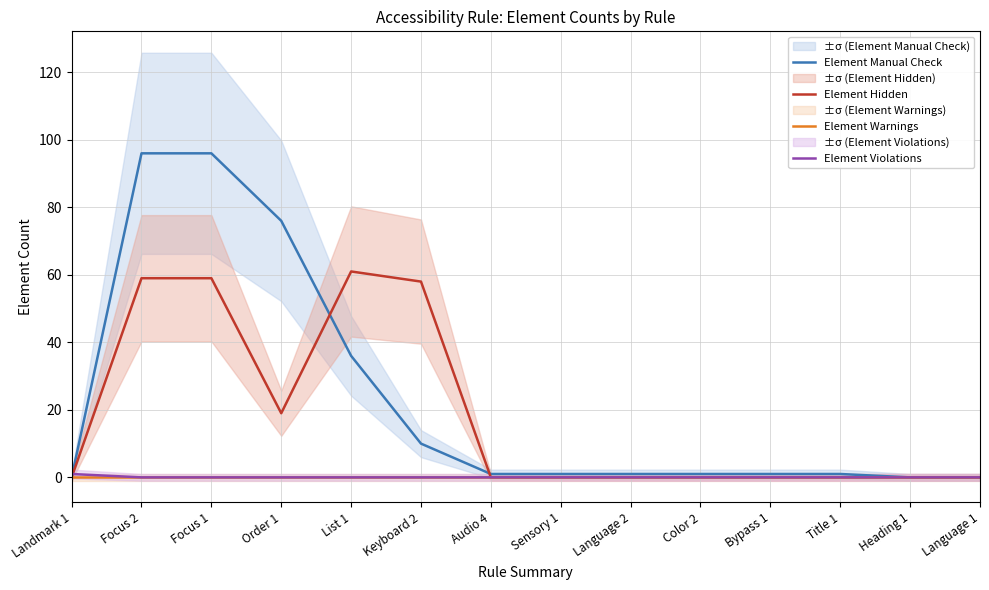

Which has a higher value, Focus 1 or Order 1?

Focus 1